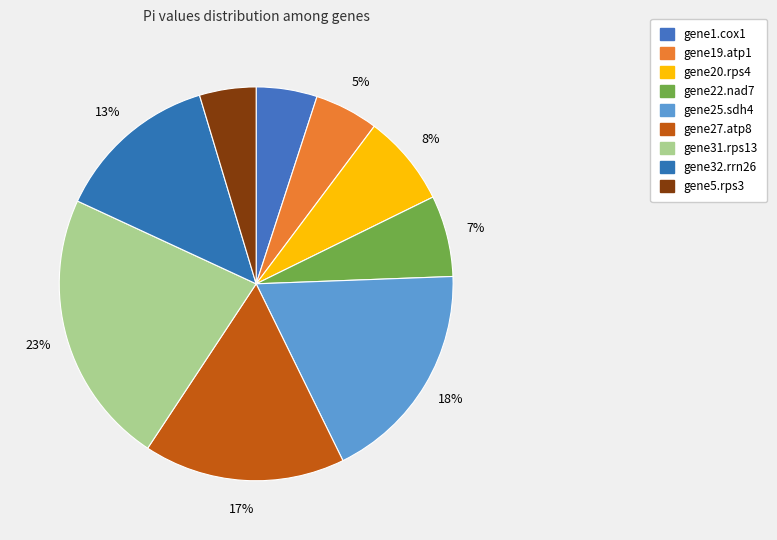

To the nearest percent, what portion does gene20.rps4 represent?

8%